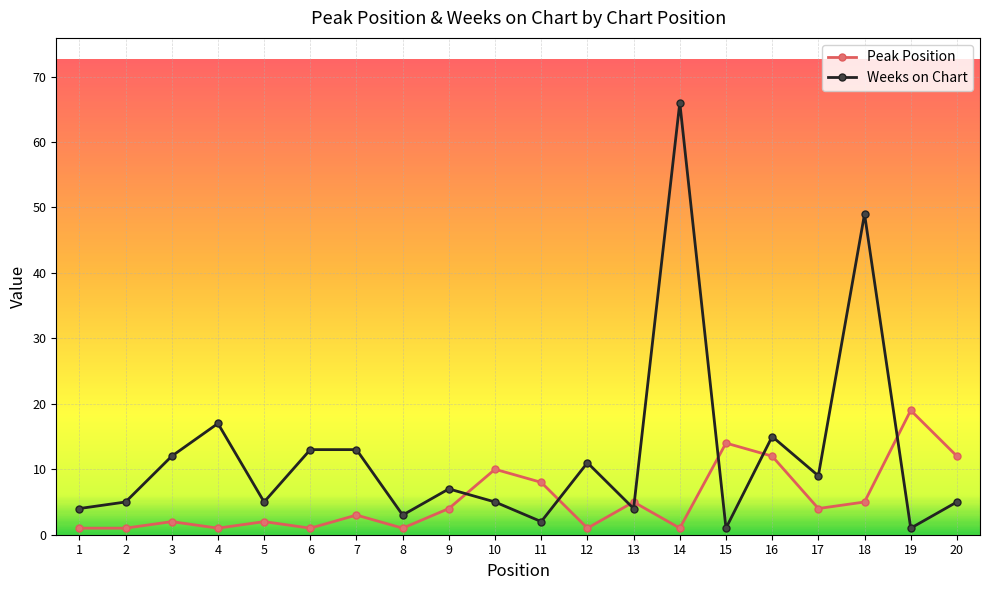

At how many categories does at least one series exceed 41?

2